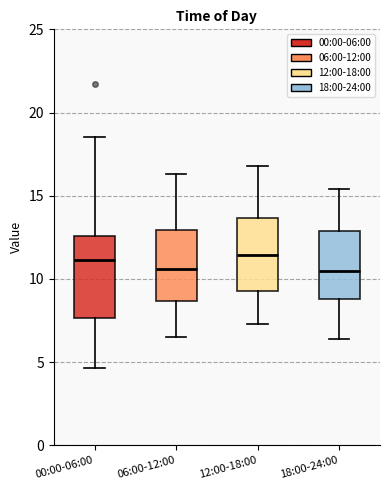

Reading left to right, read every box against the y-axis: the position of its median line, the range the box covers, and the ends of its whiskers. The values are not printed on the chart, so give them approximately, as read against the axis.

00:00-06:00: median 11.0, box 7.5 to 12.5, whiskers 4.5 to 18.5
06:00-12:00: median 10.5, box 8.5 to 13.0, whiskers 6.5 to 16.5
12:00-18:00: median 11.5, box 9.5 to 13.5, whiskers 7.5 to 17.0
18:00-24:00: median 10.5, box 9.0 to 13.0, whiskers 6.5 to 15.5